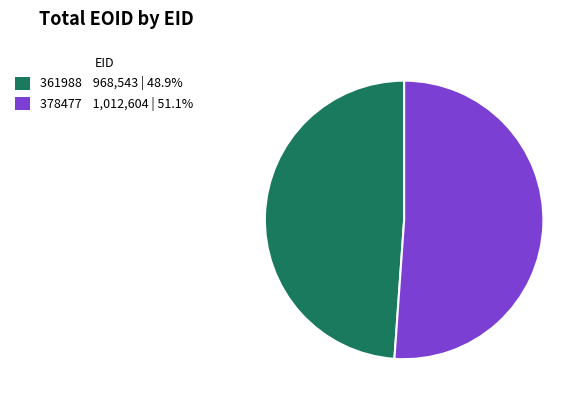

Is 361988 968,543 | 48.9% the majority of the pie?

No